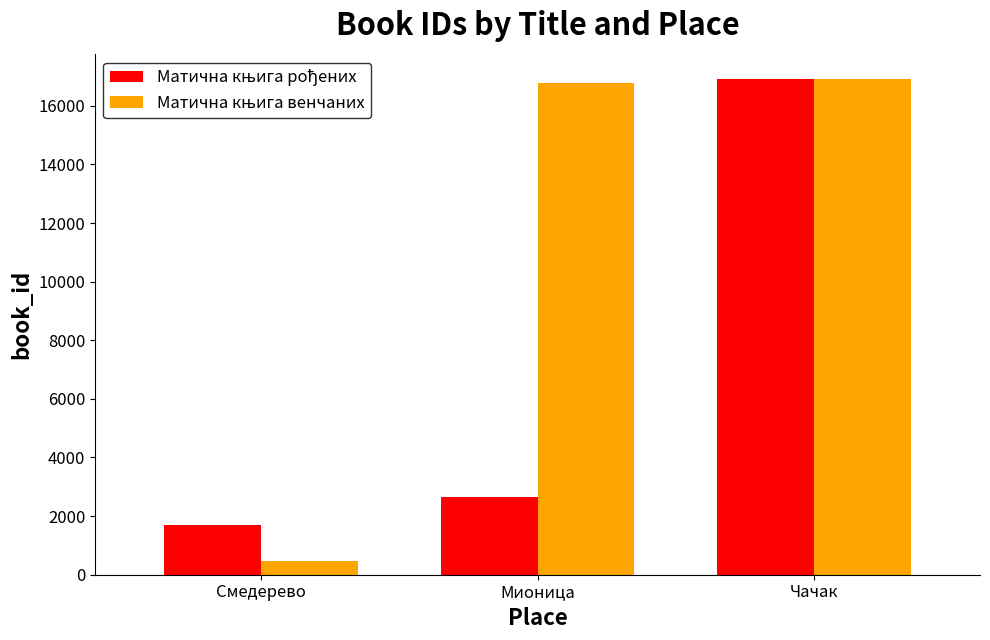

Which label corresponds to the smallest value in the chart?

Смедерево